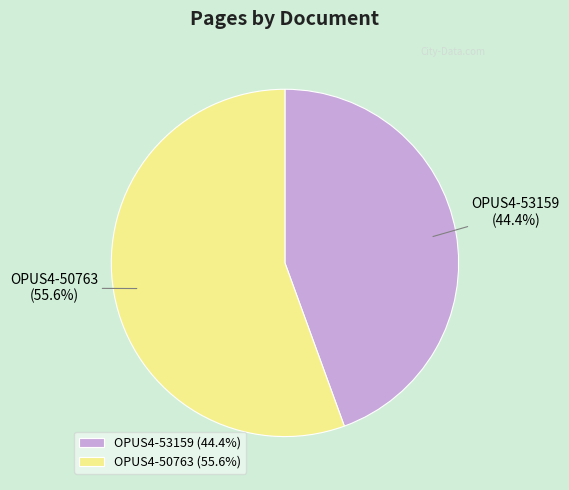

Count the number of slices in the pie.

2